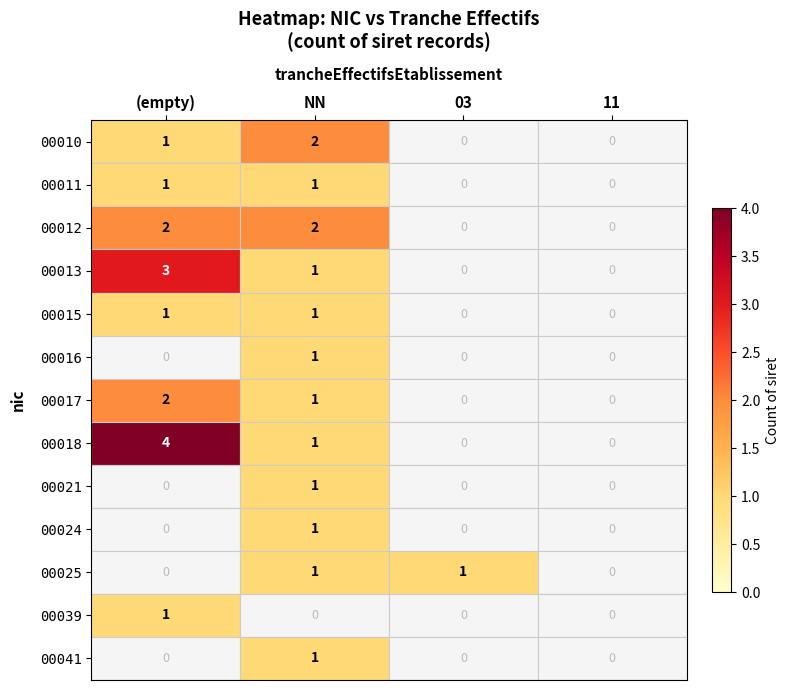

At how many categories does at least one series exceed 2?

1